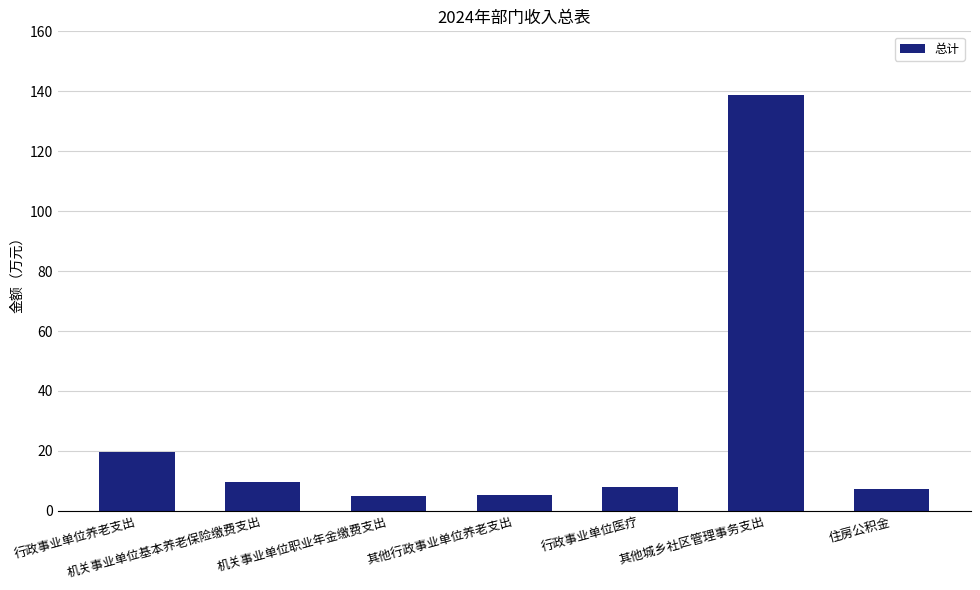

What is the smallest value displayed?

4.8